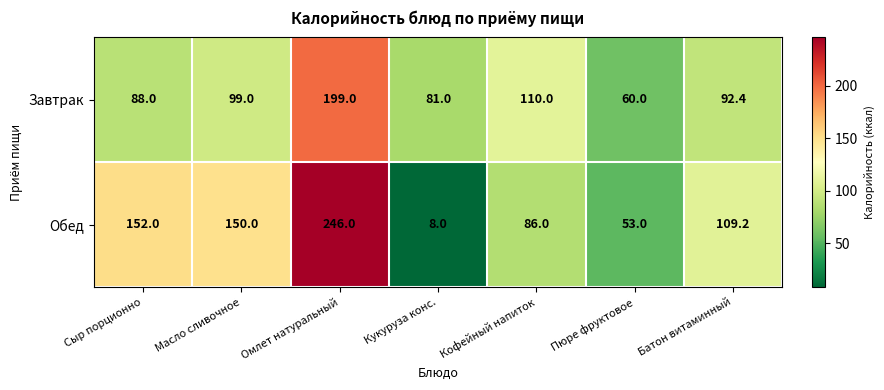

Which series has the largest total across all categories?

Обед